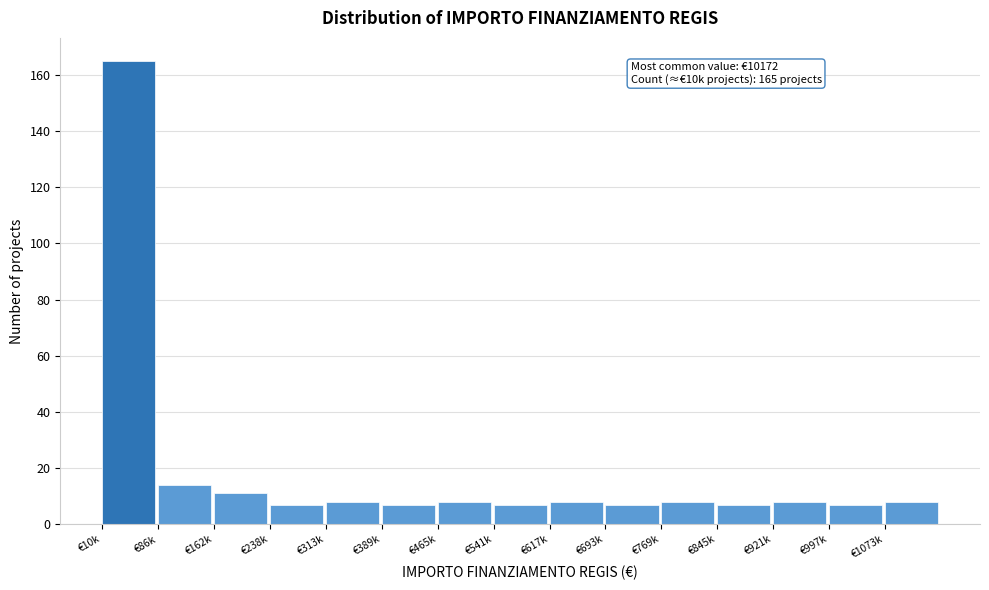

Reading left to right, list all the values displayed in this chart.

€10k=165	€86k=14	€162k=11	€238k=7	€313k=8	€389k=7	€465k=8	€541k=7	€617k=8	€693k=7	€769k=8	€845k=7	€921k=8	€997k=7	€1073k=8